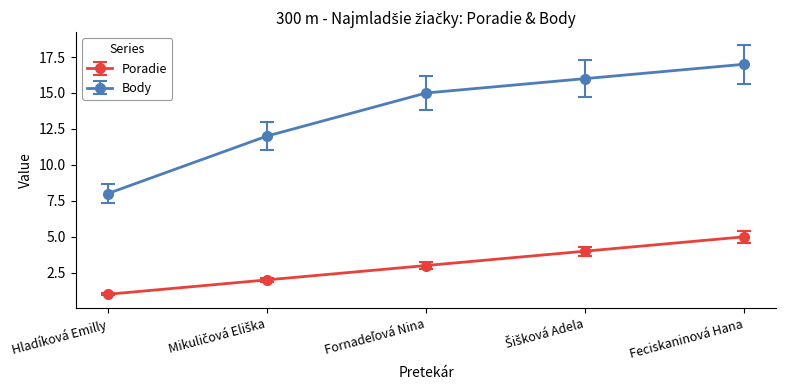

What is the difference between the highest and lowest values at Feciskaninová Hana?

12